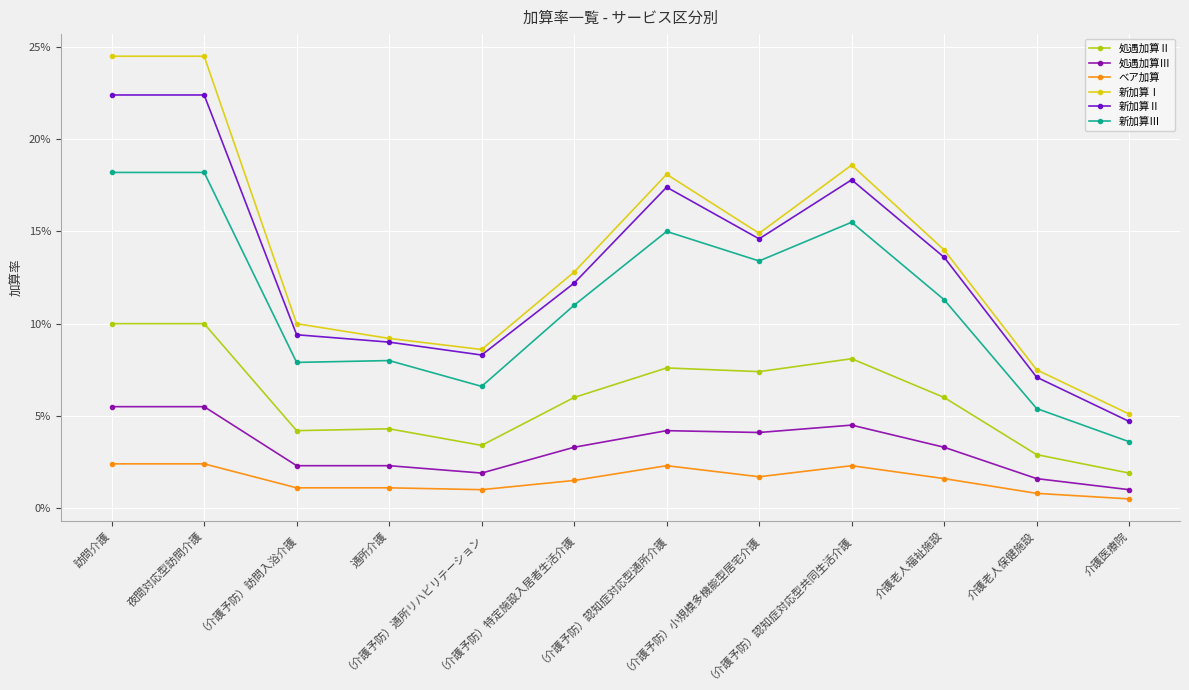

At which label does 新加算Ⅰ reach its minimum?

介護医療院